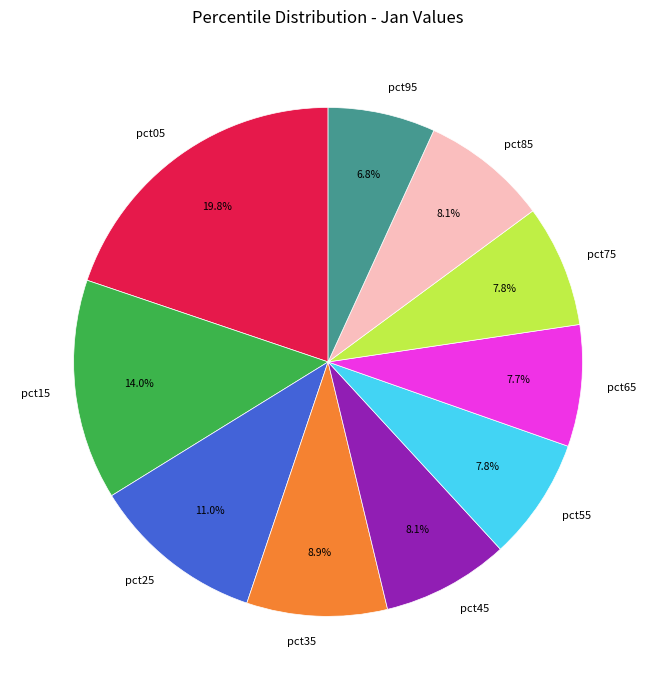

How much of the chart is everything except pct75?

92.2%